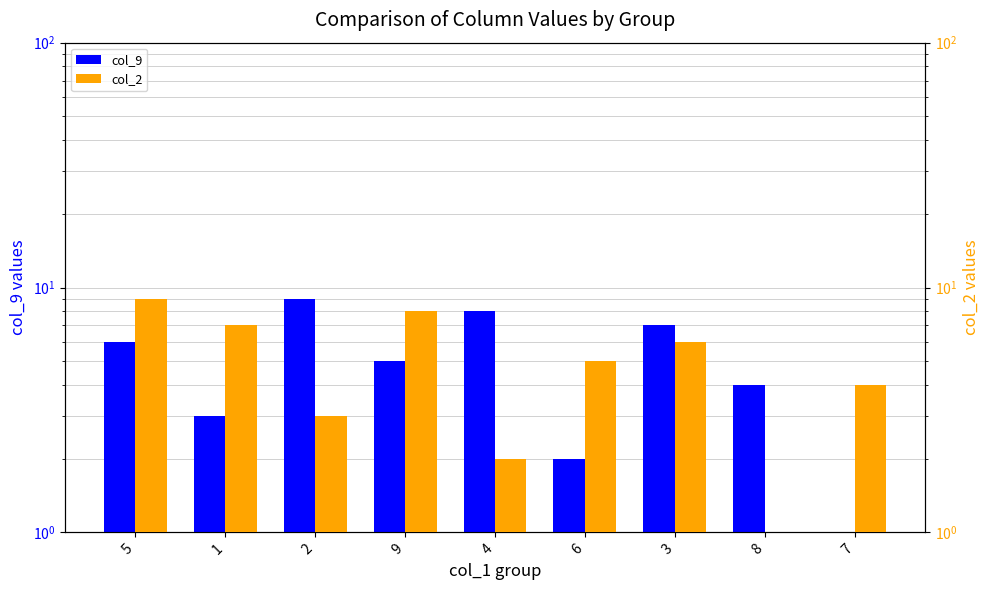

What position from the right is 3?

3